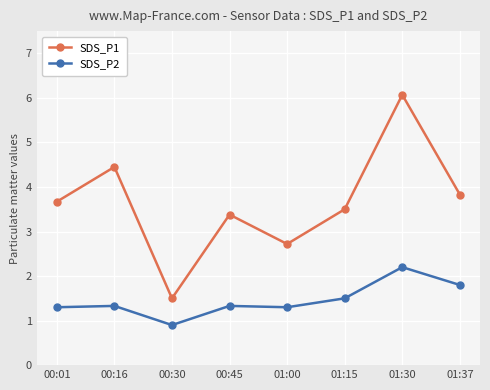

Reading left to right, what are all the values shown in this chart?

SDS_P1: 00:01=3.7	00:16=4.5	00:30=1.5	00:45=3.4	01:00=2.7	01:15=3.5	01:30=6.1	01:37=3.8
SDS_P2: 00:01=1.3	00:16=1.3	00:30=0.9	00:45=1.3	01:00=1.3	01:15=1.5	01:30=2.2	01:37=1.8